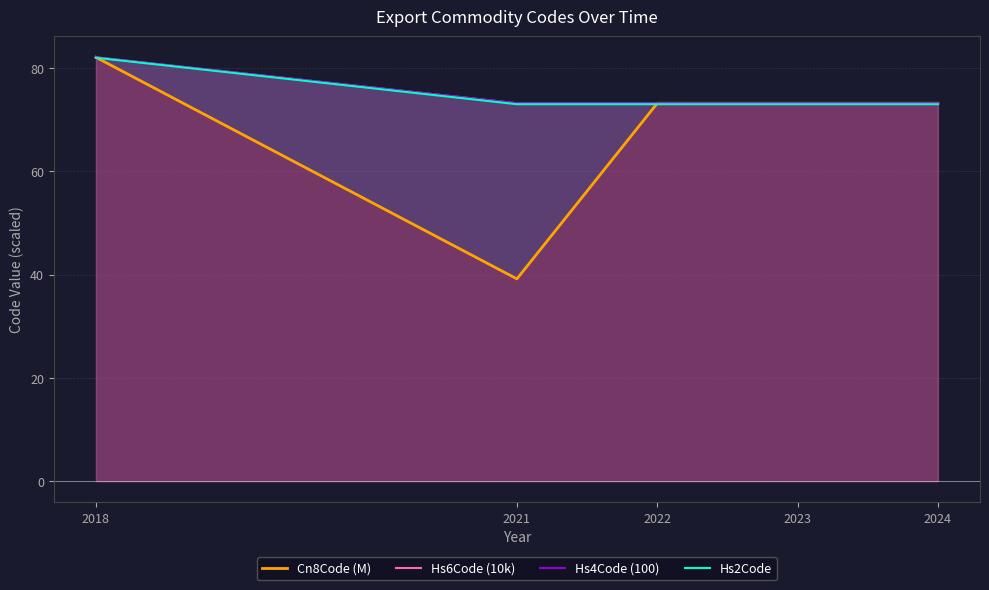

What is the total value across all series at 2022?

292.5